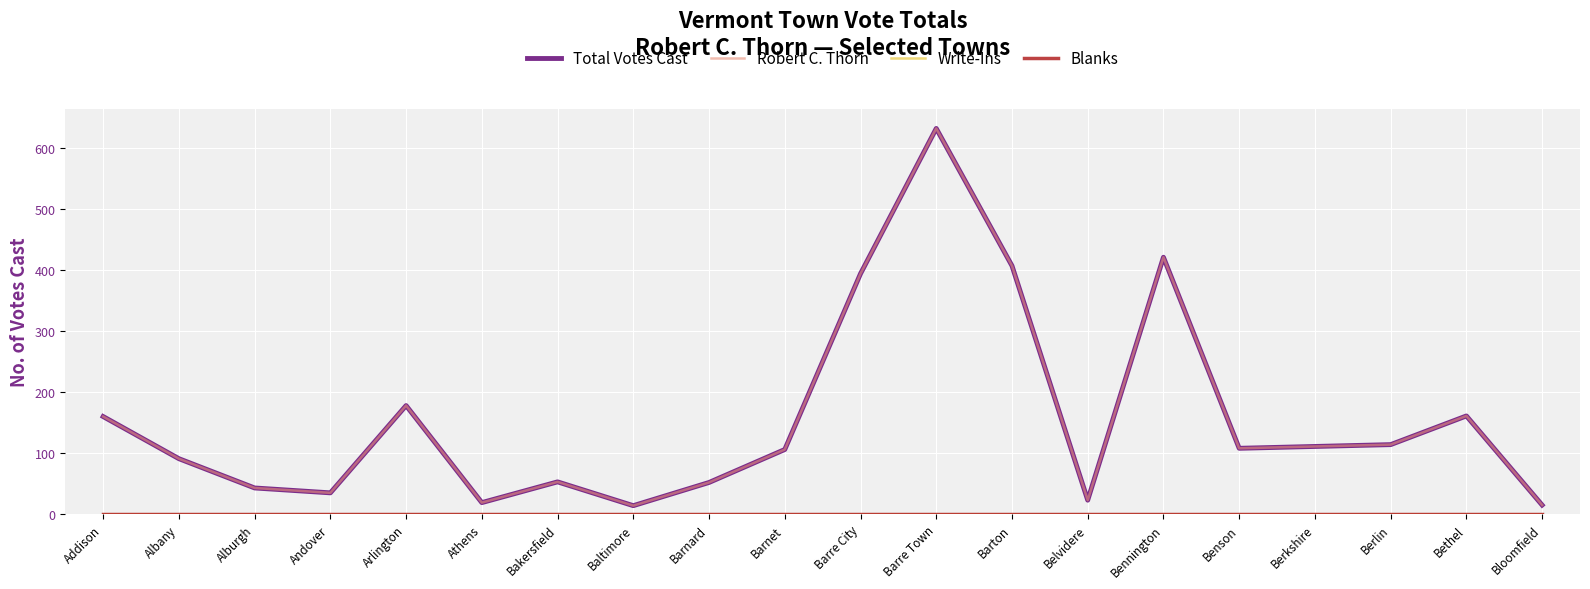

Reading left to right, what are all the values shown in this chart?

Total Votes Cast: Addison=160	Albany=91	Alburgh=43	Andover=35	Arlington=178	Athens=19	Bakersfield=53	Baltimore=14	Barnard=52	Barnet=106	Barre City=394	Barre Town=632	Barton=407	Belvidere=23	Bennington=421	Benson=108	Berkshire=111	Berlin=114	Bethel=161	Bloomfield=15
Robert C. Thorn: Addison=160	Albany=91	Alburgh=43	Andover=35	Arlington=178	Athens=19	Bakersfield=53	Baltimore=14	Barnard=52	Barnet=106	Barre City=394	Barre Town=632	Barton=407	Belvidere=23	Bennington=421	Benson=108	Berkshire=111	Berlin=114	Bethel=161	Bloomfield=15
Write-Ins: Addison=0	Albany=0	Alburgh=0	Andover=0	Arlington=0	Athens=0	Bakersfield=0	Baltimore=0	Barnard=0	Barnet=0	Barre City=0	Barre Town=0	Barton=0	Belvidere=0	Bennington=0	Benson=0	Berkshire=0	Berlin=0	Bethel=0	Bloomfield=0
Blanks: Addison=0	Albany=0	Alburgh=0	Andover=0	Arlington=0	Athens=0	Bakersfield=0	Baltimore=0	Barnard=0	Barnet=0	Barre City=0	Barre Town=0	Barton=0	Belvidere=0	Bennington=0	Benson=0	Berkshire=0	Berlin=0	Bethel=0	Bloomfield=0